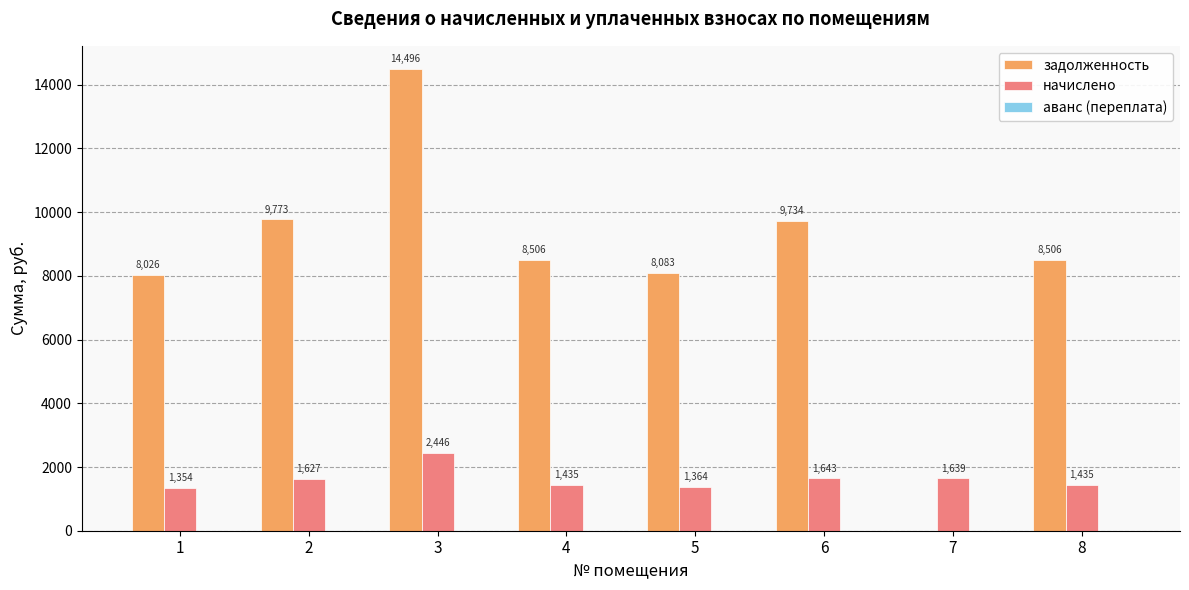

What is the highest value of the задолженность series?

14496.0